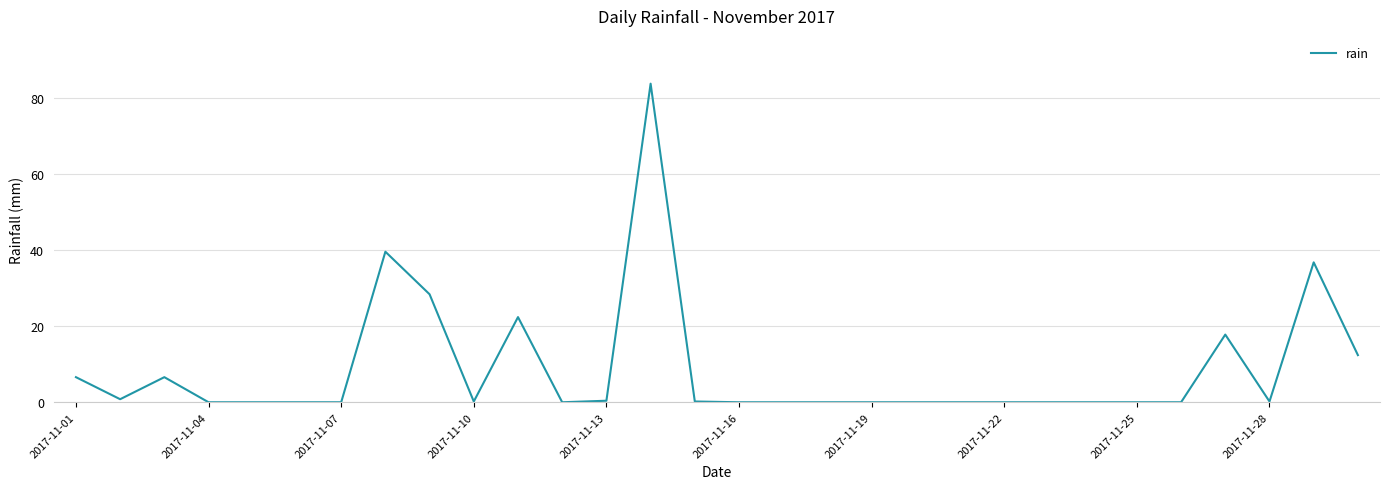

What is the greatest value displayed?

83.8